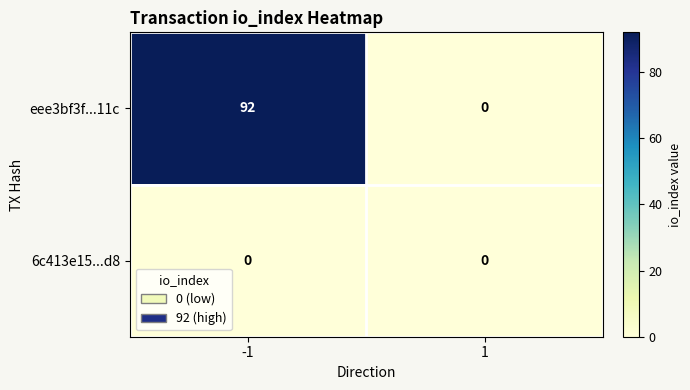

What is the total value across all series at -1?

92